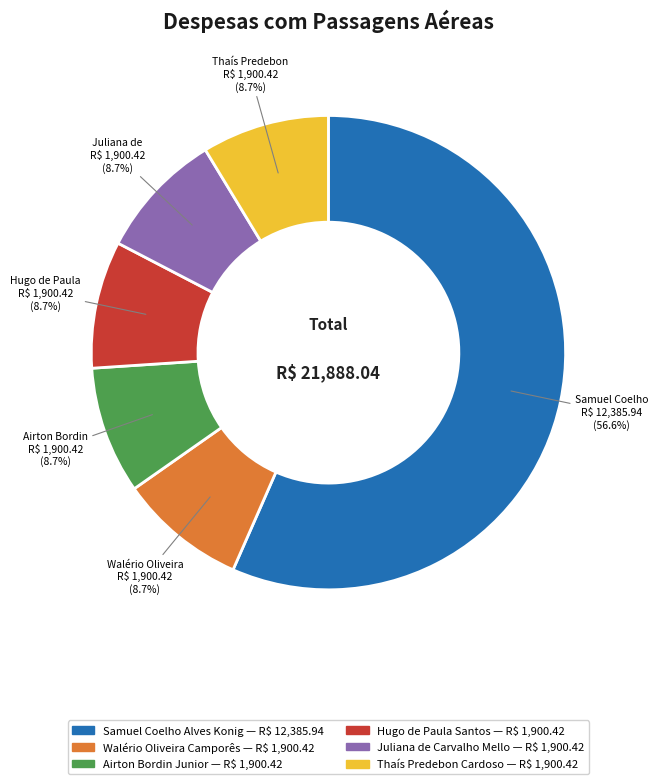

Which slice is the largest?

Samuel Coelho Alves Konig